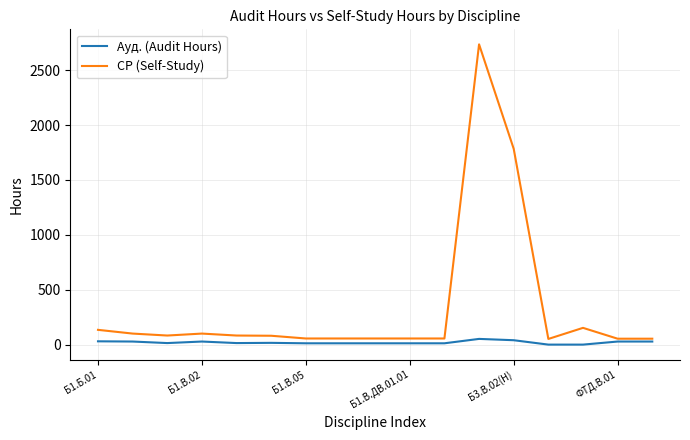

Which series has the largest total across all categories?

СР (Self-Study)